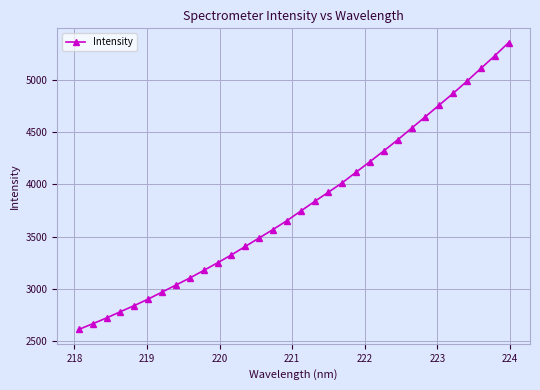

What is the difference between the maximum and minimum values?

2741.7